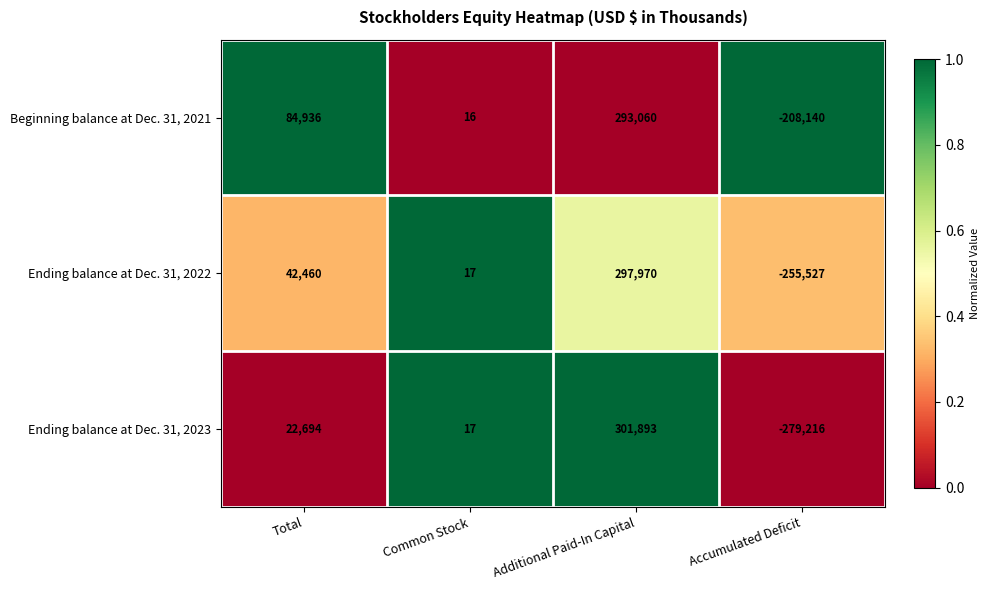

The Ending balance at Dec. 31, 2022 series shows 28 at Common Stock. True or false?

False